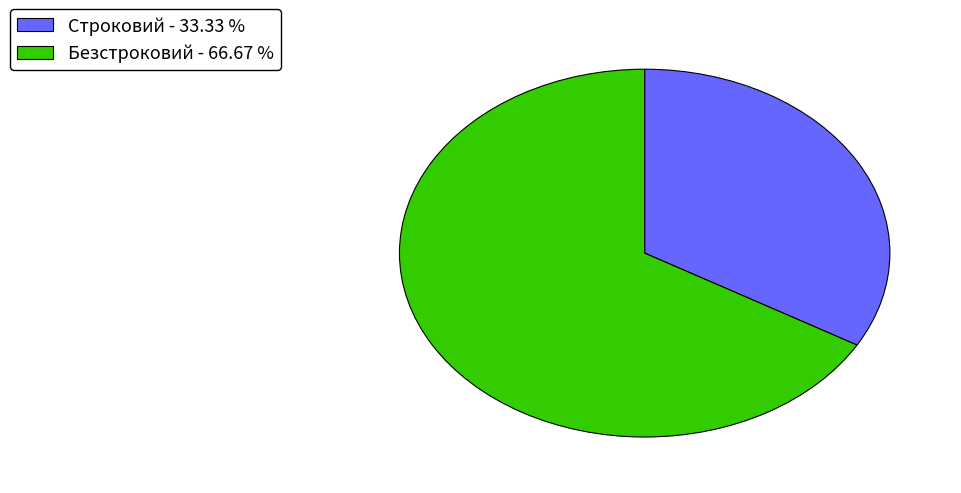

Does Строковий account for over 50% of the chart?

No